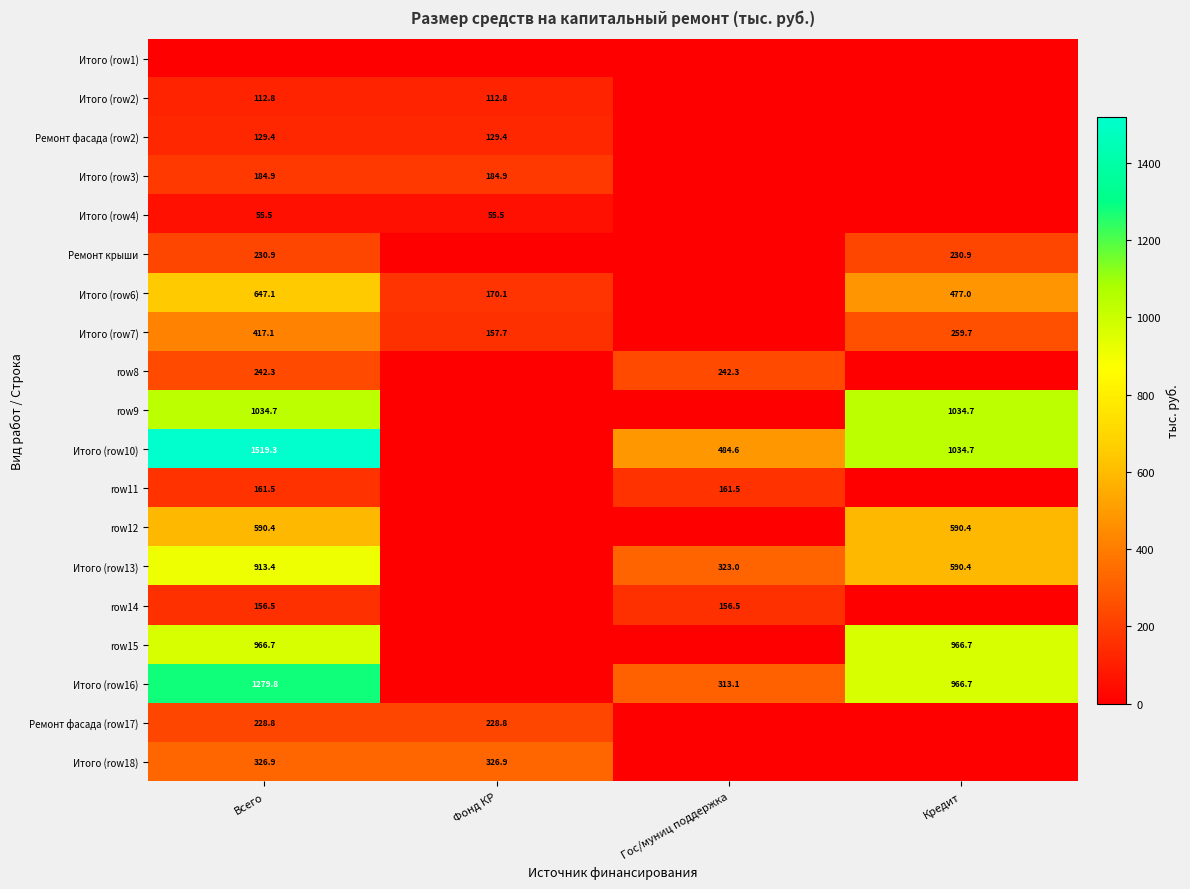

Is it true that Итого (row13) equals 590.4 at Кредит?

True